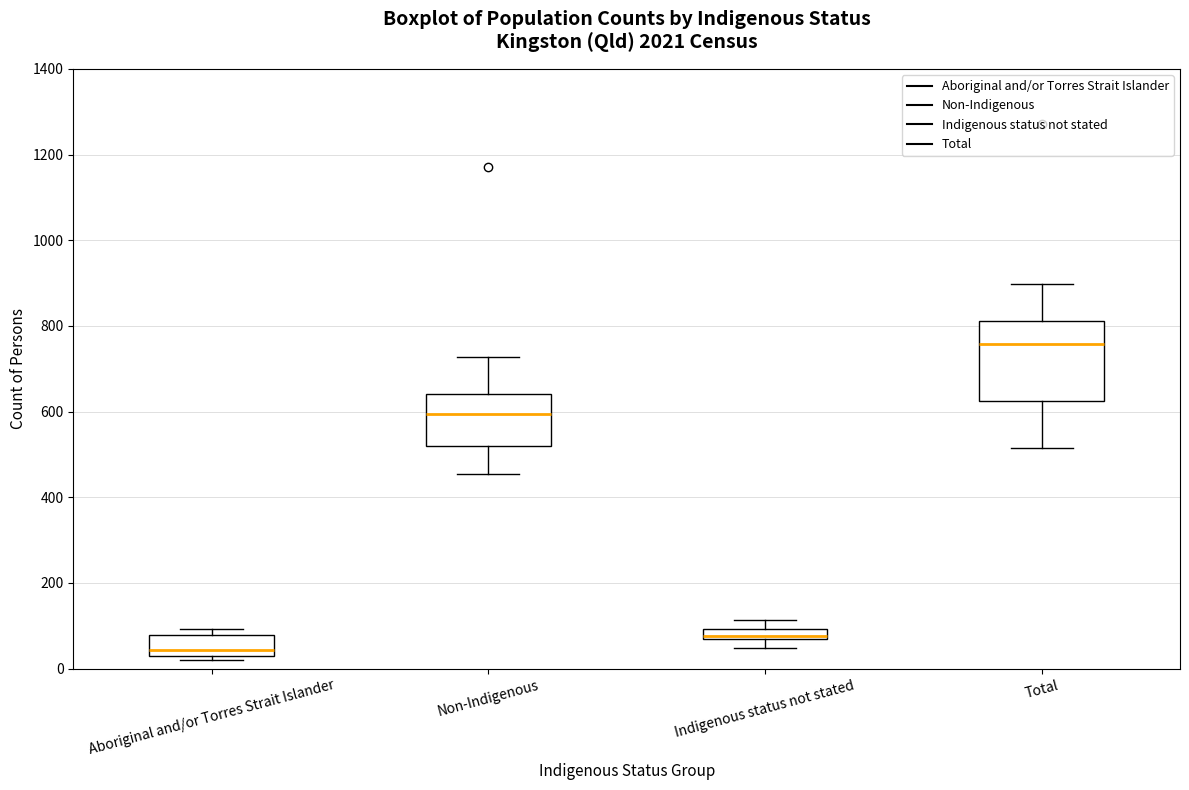

Comparing the boxes themselves (not the whiskers), which one is the tallest?

Total